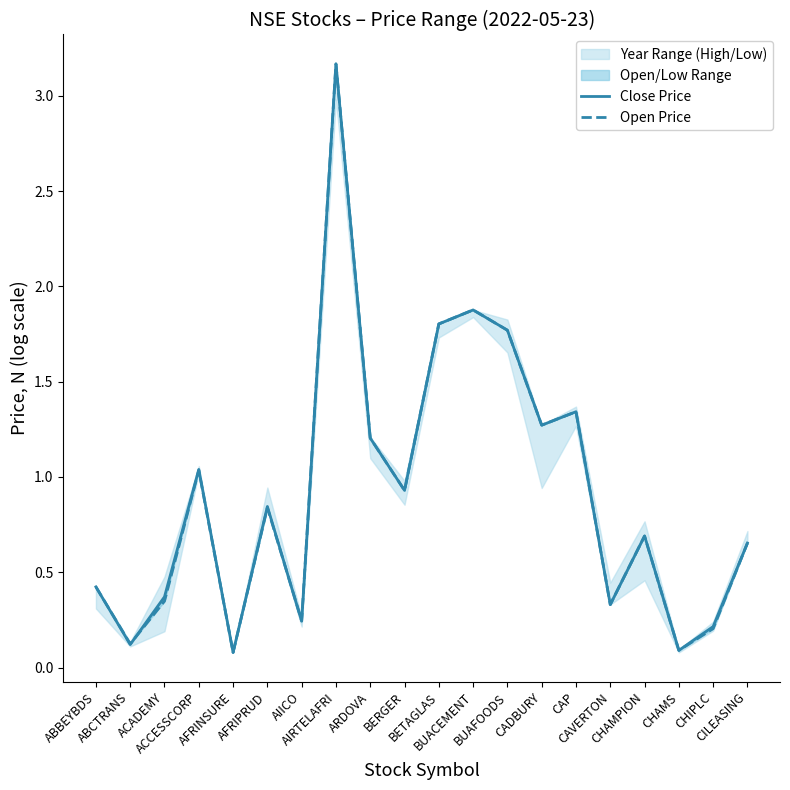

Which category has the lowest value in the Close Price series?

AFRINSURE